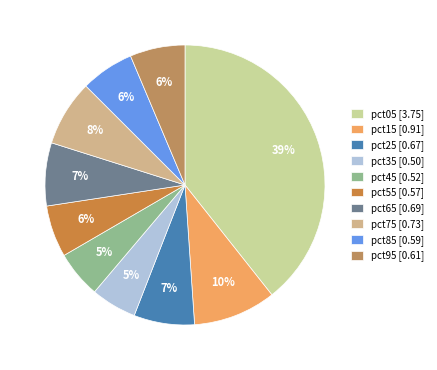

How many slices are in this pie chart?

10